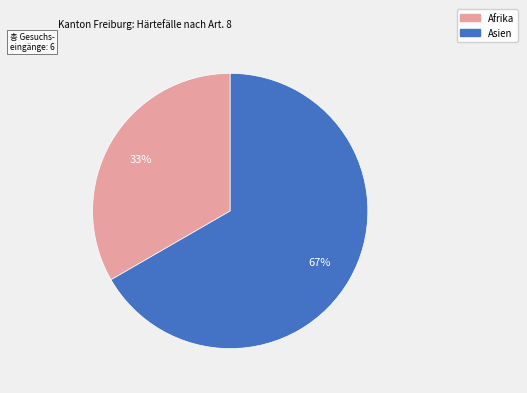

What is the largest slice in the pie chart?

Asien